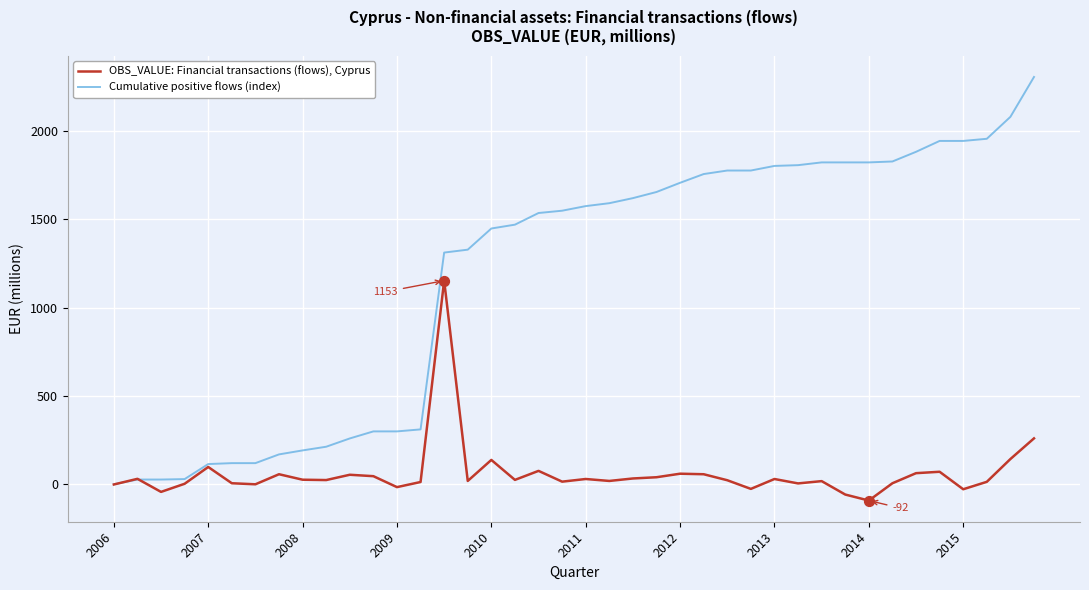

What are all the series names shown in the legend?

OBS_VALUE: Financial transactions (flows), Cyprus, Cumulative positive flows (index)